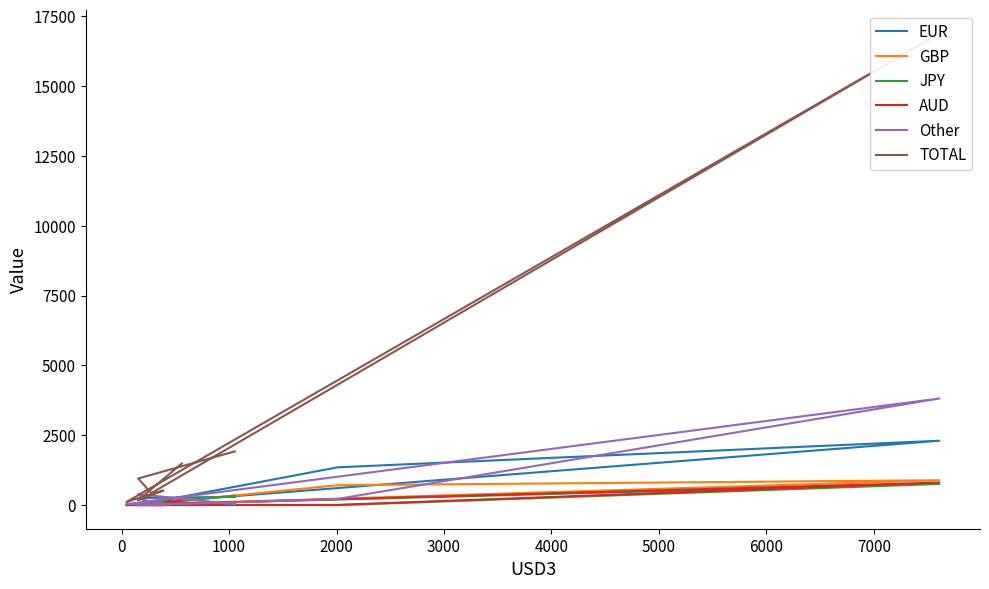

How many lines are shown in the chart?

6